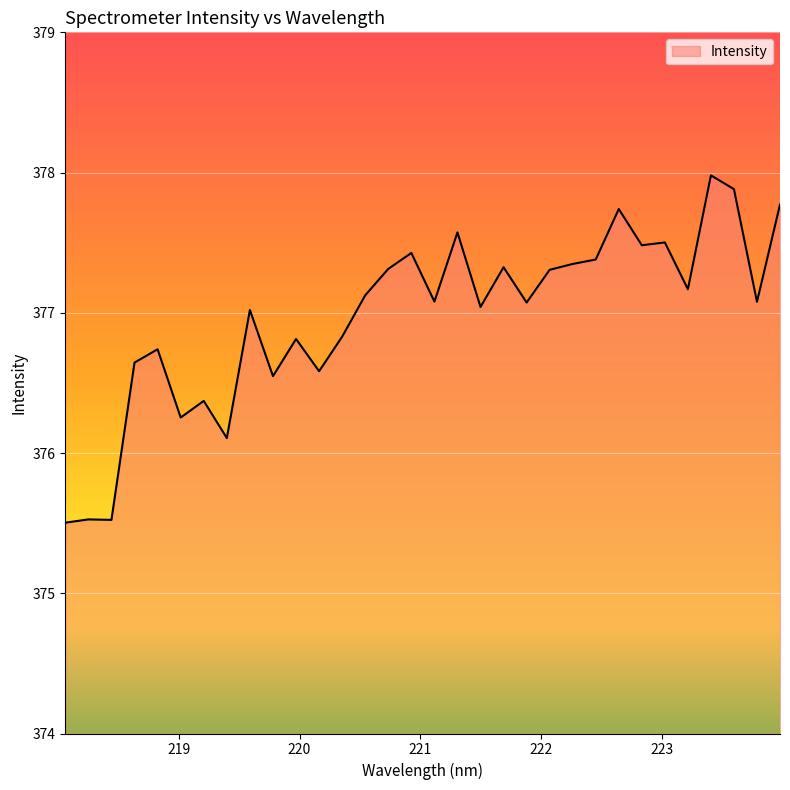

What is the smallest value displayed?

375.5